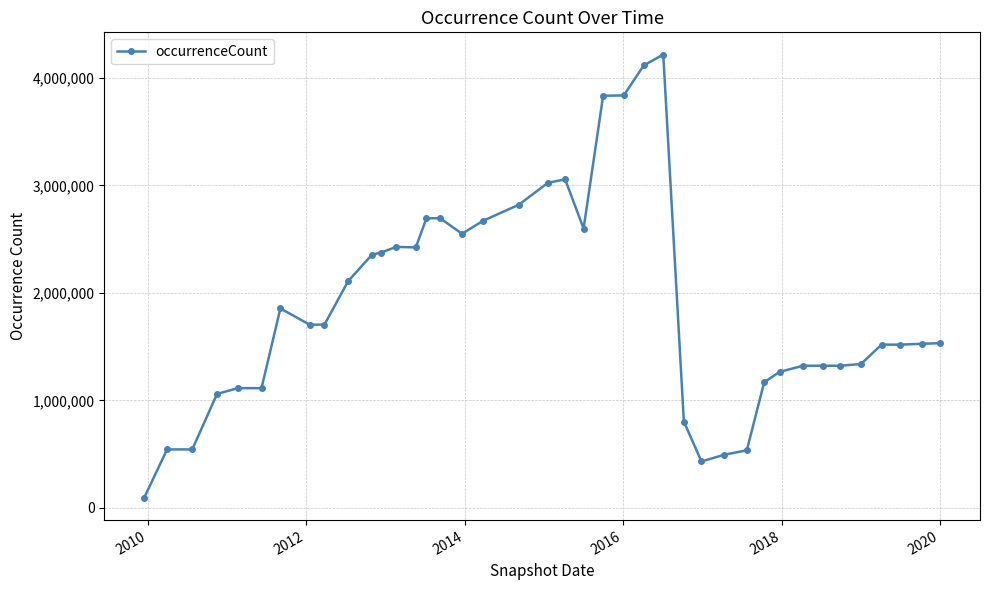

What is the value of the 14th point from the left?

2423115